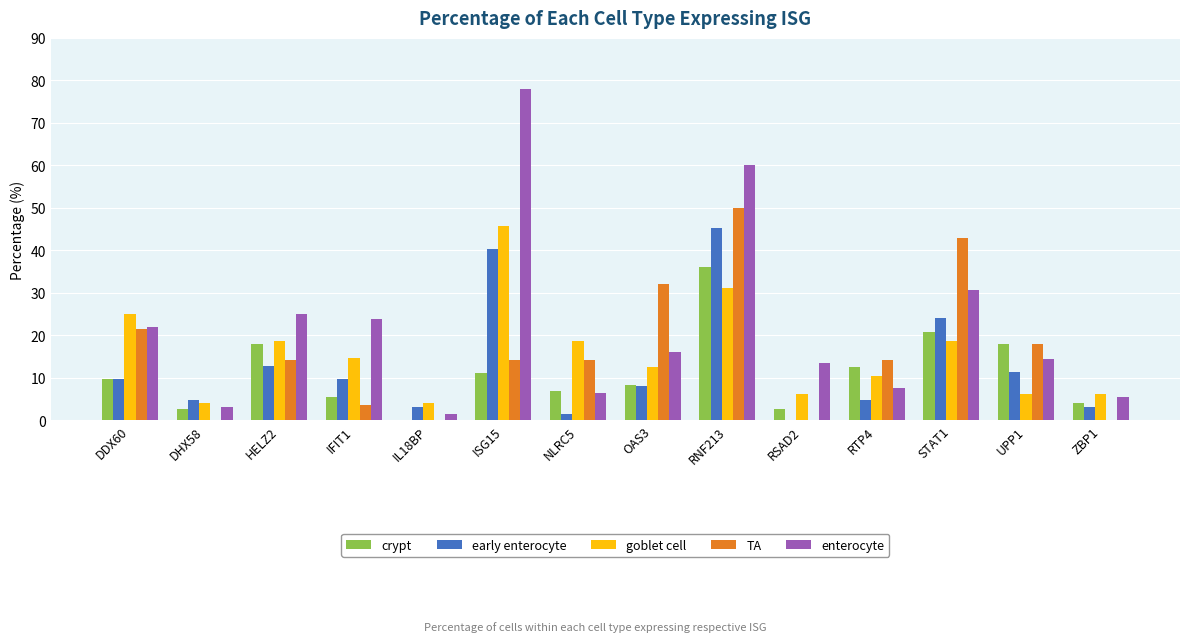

At which label is goblet cell closest to 24?

DDX60